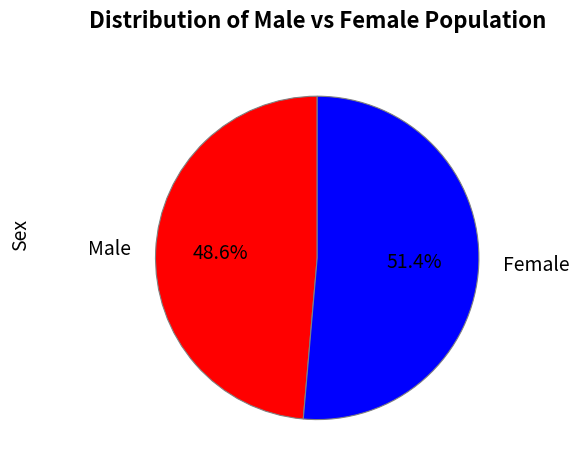

How many segments does this pie chart have?

2